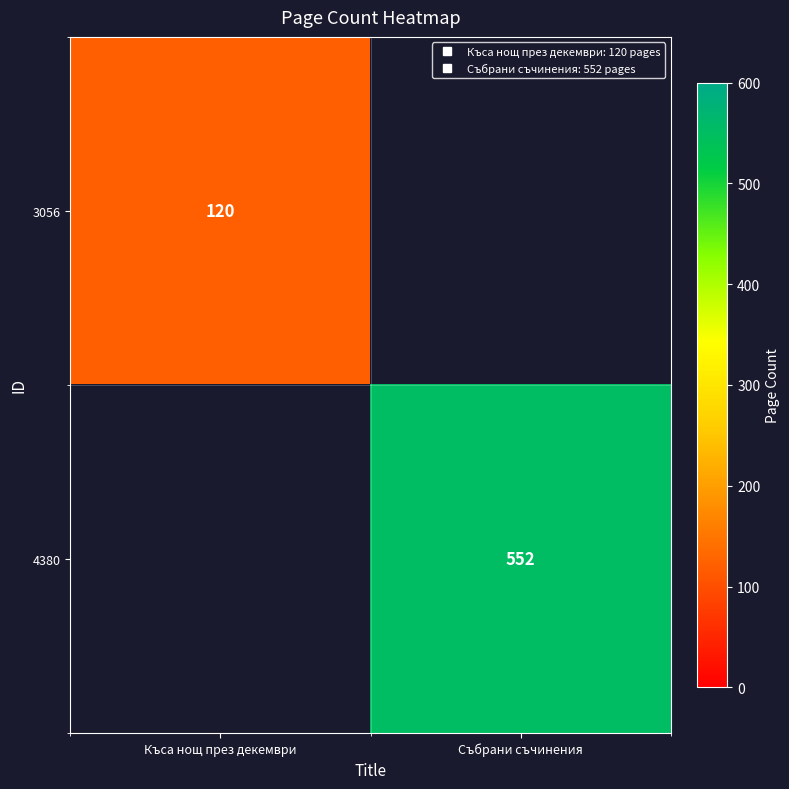

True or false: 4380 has a value of 383 at Събрани съчинения.

False